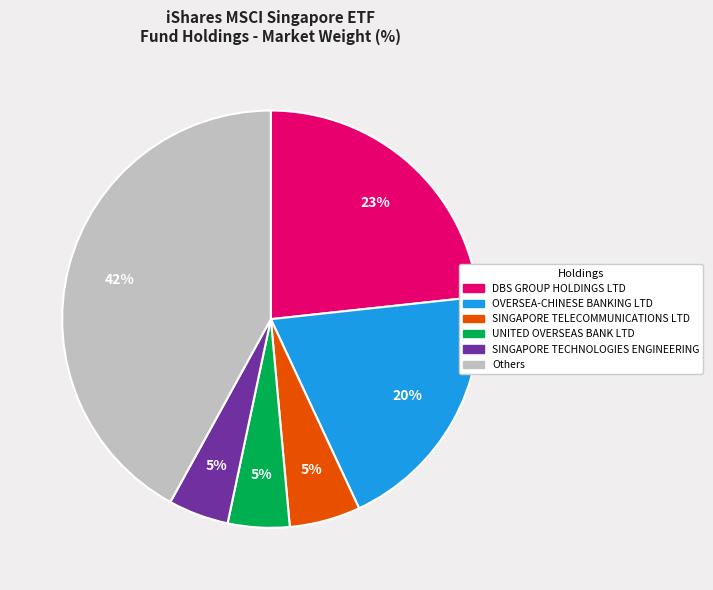

Is there any slice that represents more than half of the pie?

No